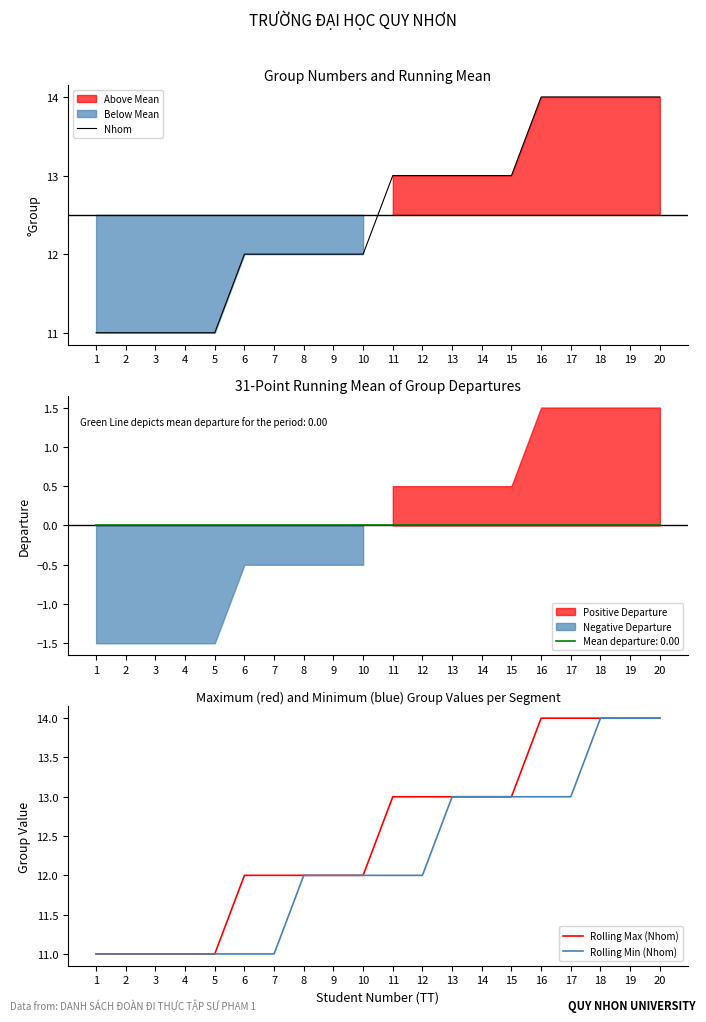

Is the value of Nhom at 19 greater than the value of Rolling Min (Nhom) at 19?

No